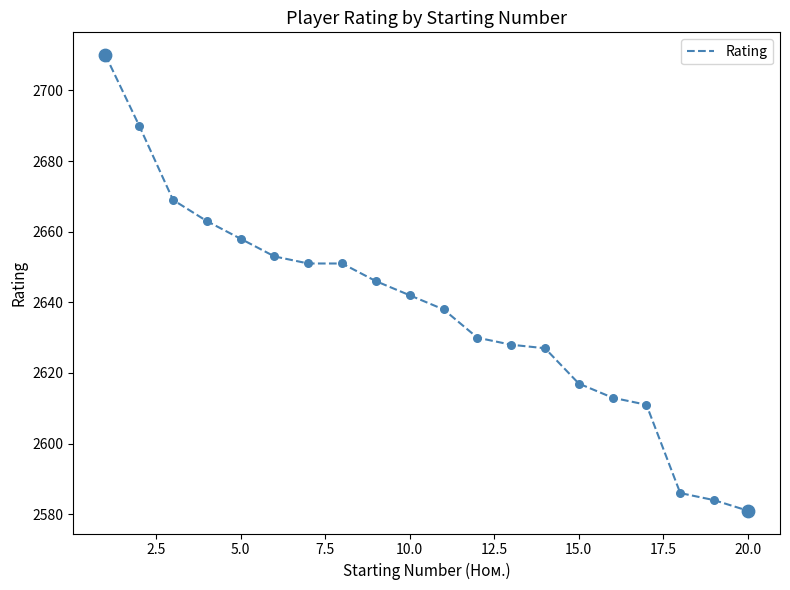

What is the smallest value displayed?

2581